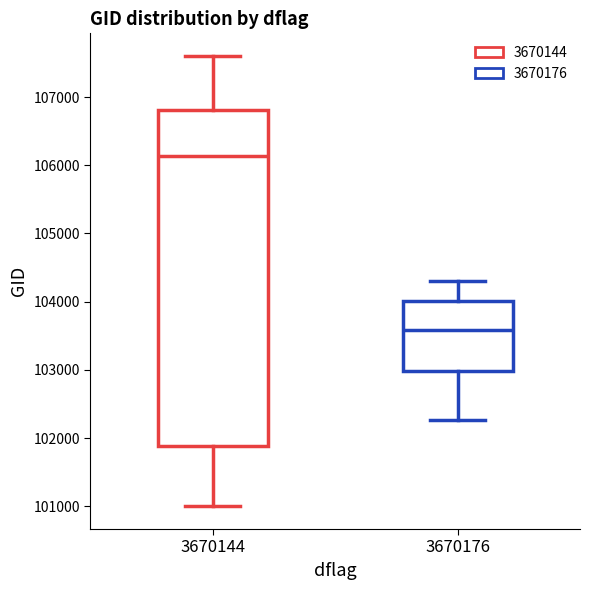

Which box is the tallest, from its lower edge to its upper edge?

3670144